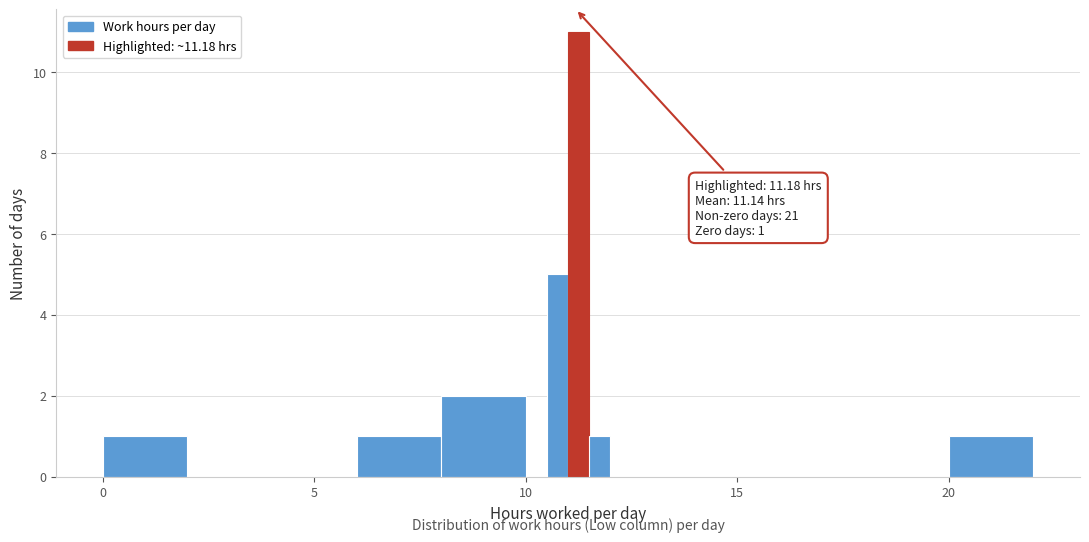

Around what value on the x-axis is the tallest bar? Give the approximate position of its centre, as read against the axis.

11.5